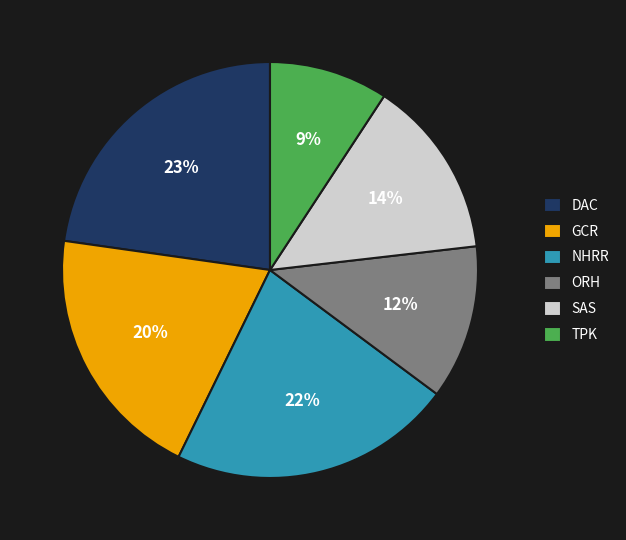

Which slice is the smallest?

TPK